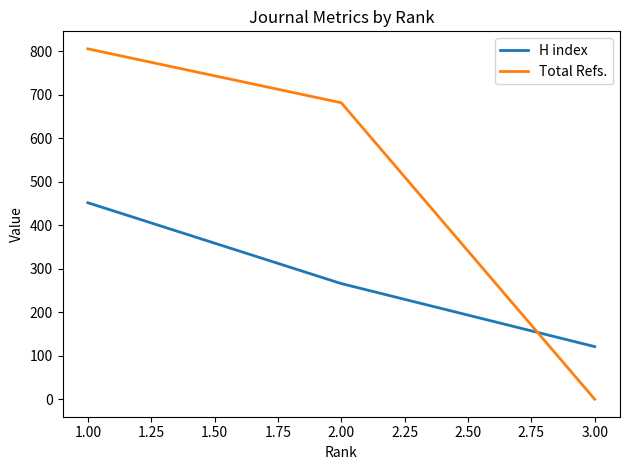

Reading left to right, extract all data points from this chart.

H index: 452	266	121
Total Refs.: 806	682	0